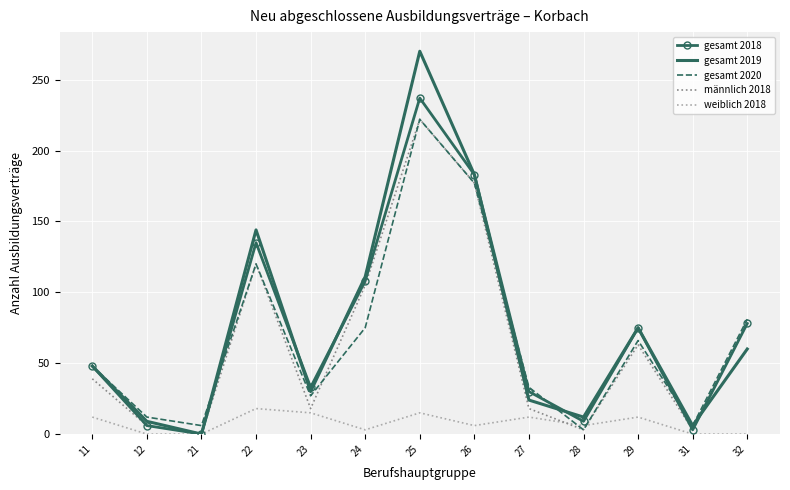

Which series has the widest spread of values?

gesamt 2019